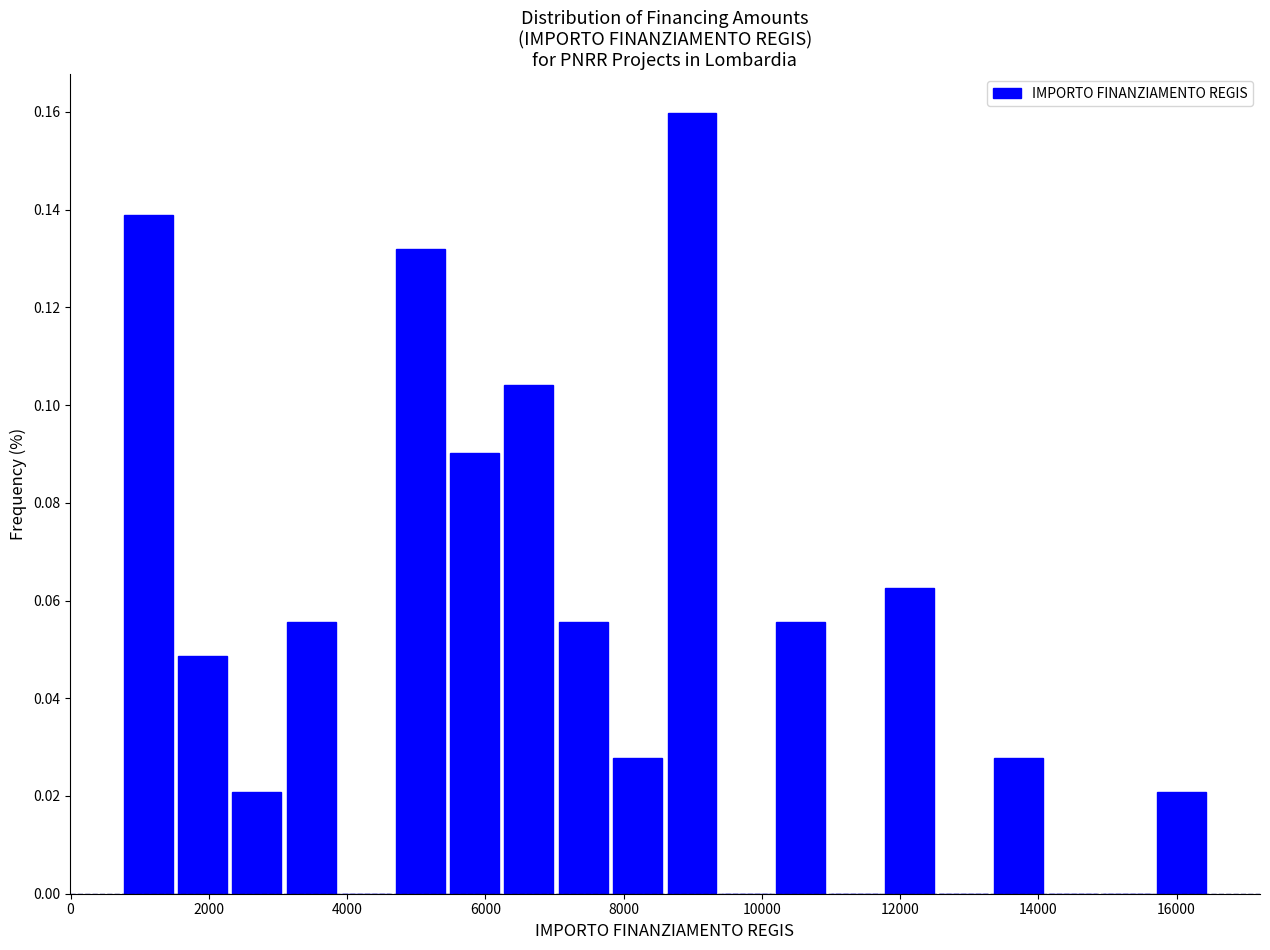

Read against the x-axis, roughly where is the centre of the tallest bar?

9000